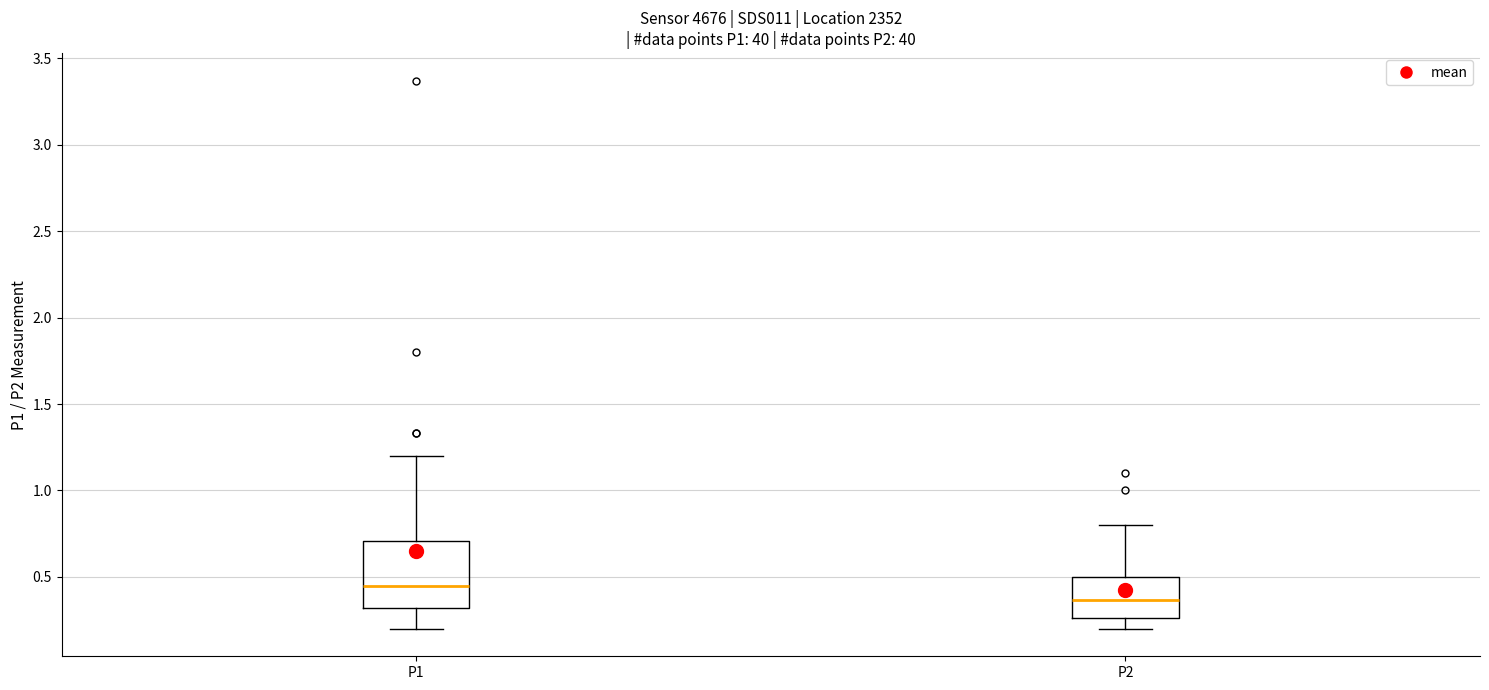

Comparing the boxes themselves (not the whiskers), which one is the tallest?

P1